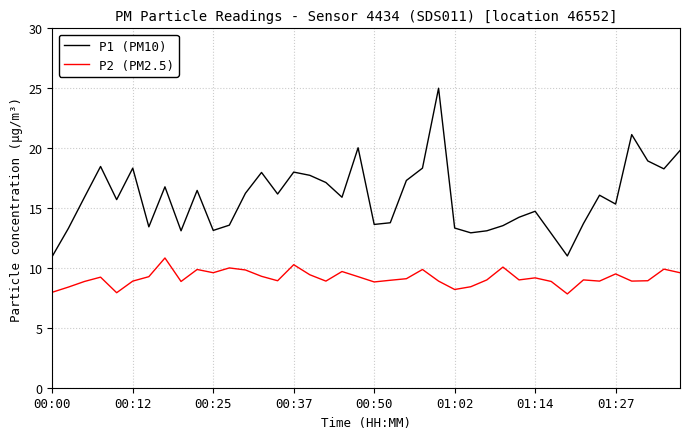

What are all the series names shown in the legend?

P1 (PM10), P2 (PM2.5)